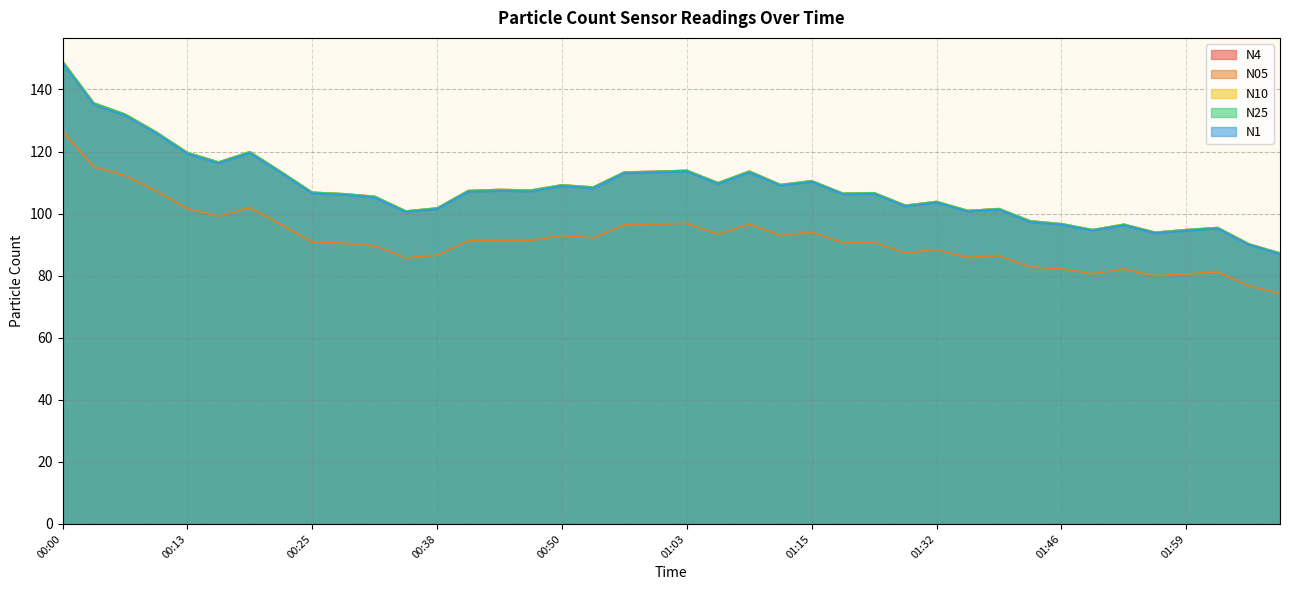

Which category has the lowest value across all series?

02:08